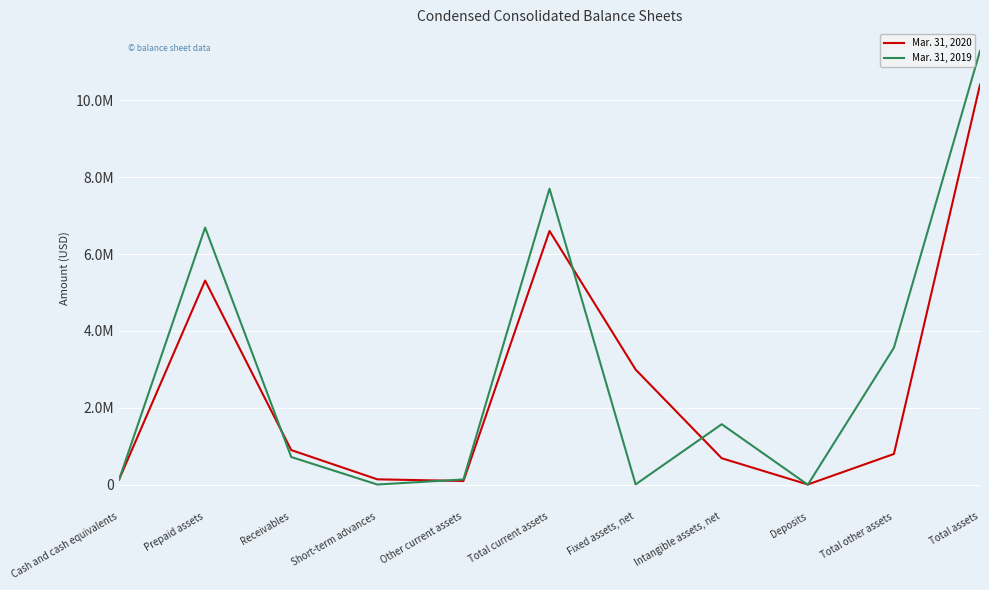

True or false: Mar. 31, 2019 has a value of 82160 at Other current assets.

False